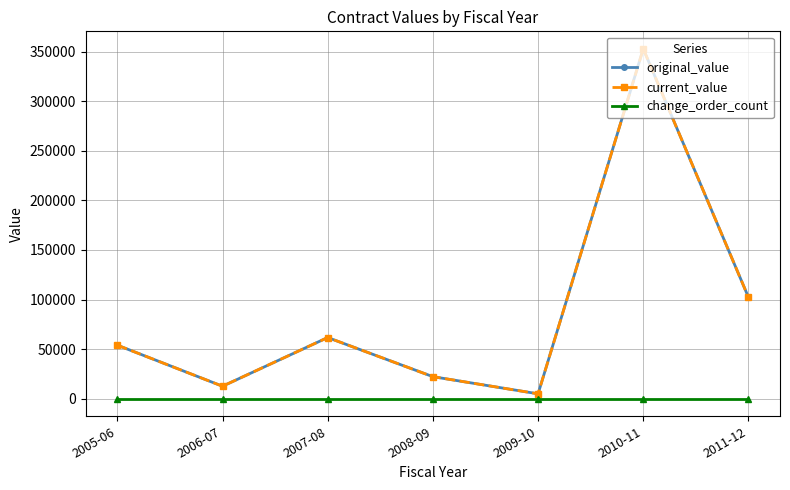

Between 2010-11 and 2006-07, which is larger?

2010-11